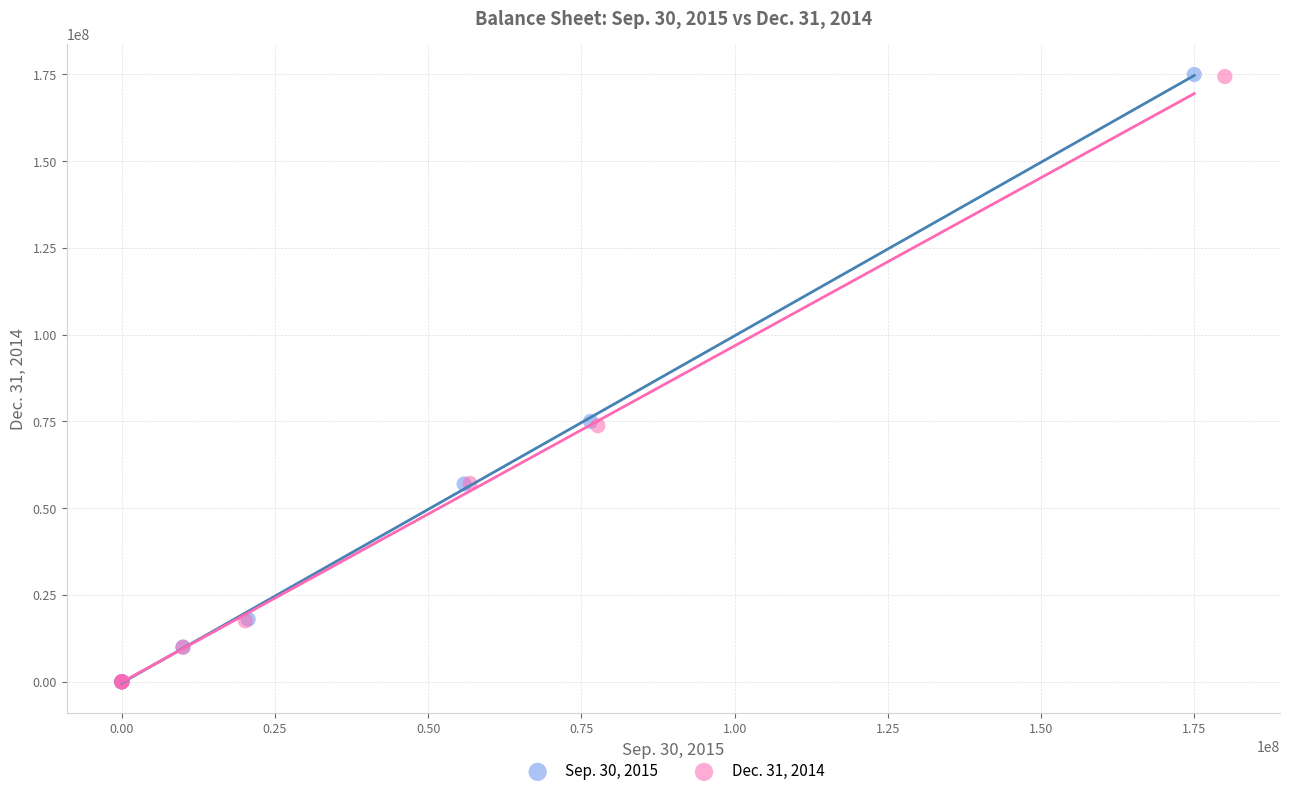

Which series has the largest Y range (max minus min)?

Sep. 30, 2015